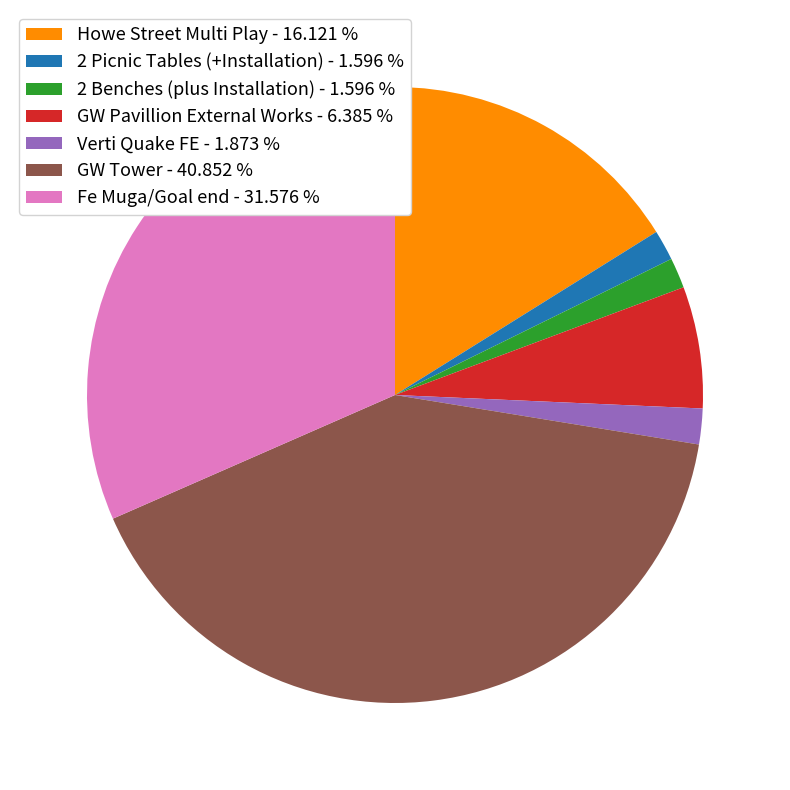

Combined, do Fe Muga/Goal end - 31.576 % and GW Tower - 40.852 % account for over 50%?

Yes